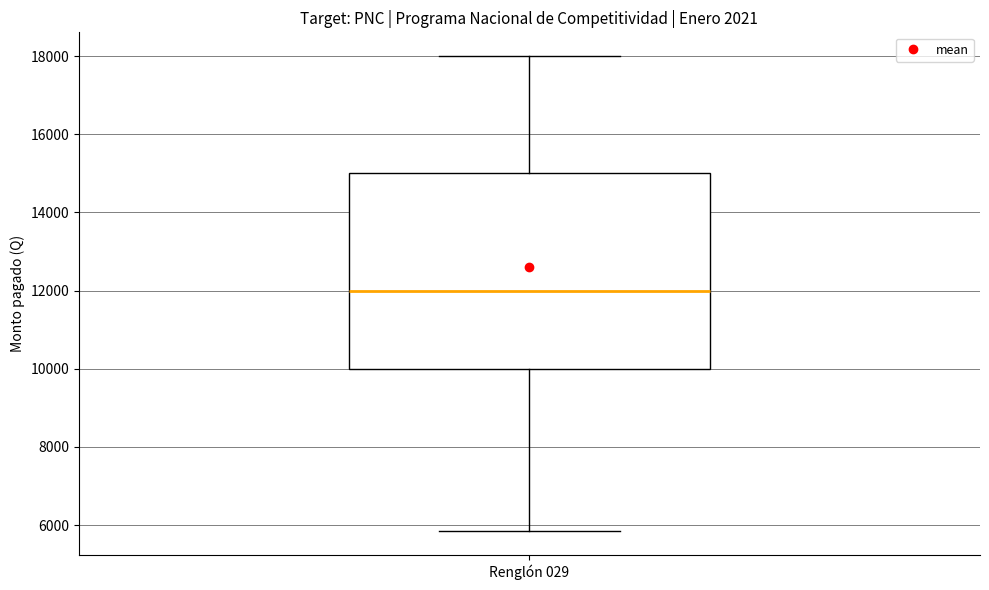

Where does the upper whisker of the box for Renglón 029 end on the y-axis? The values are not printed on the chart, so give them approximately, as read against the axis.

18000